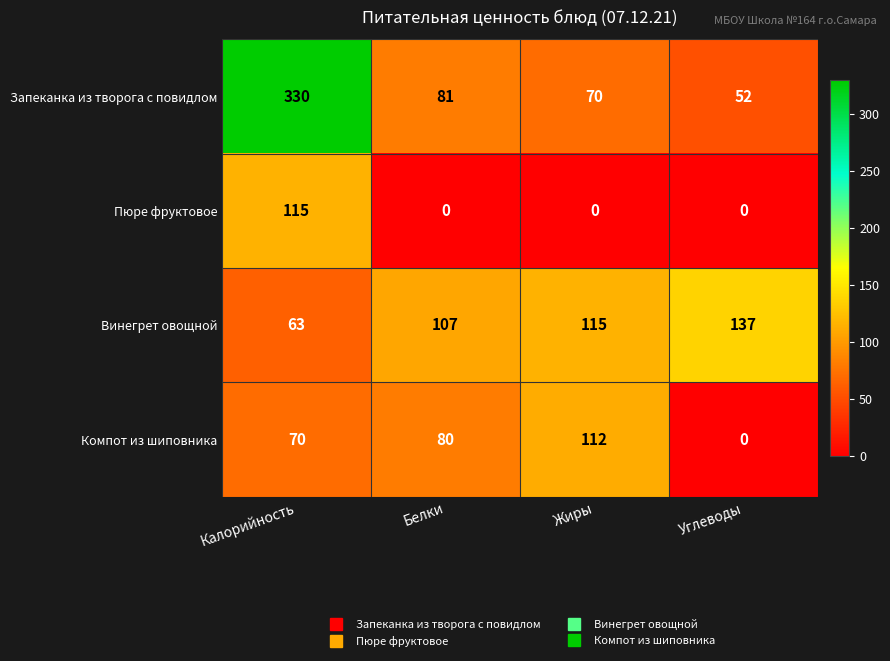

How many series are shown in this chart?

4